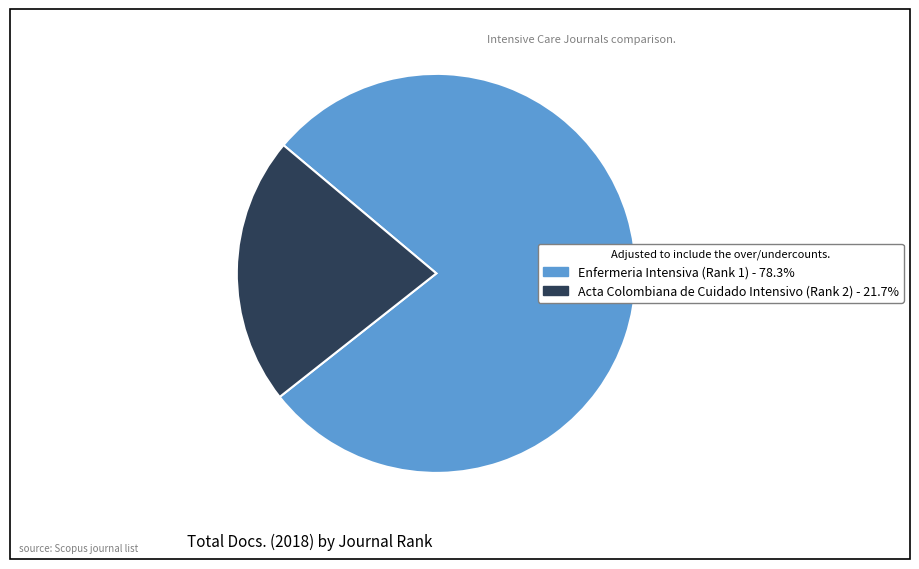

Between Enfermeria Intensiva (Rank 1) and Acta Colombiana de Cuidado Intensivo (Rank 2), which is larger?

Enfermeria Intensiva (Rank 1)